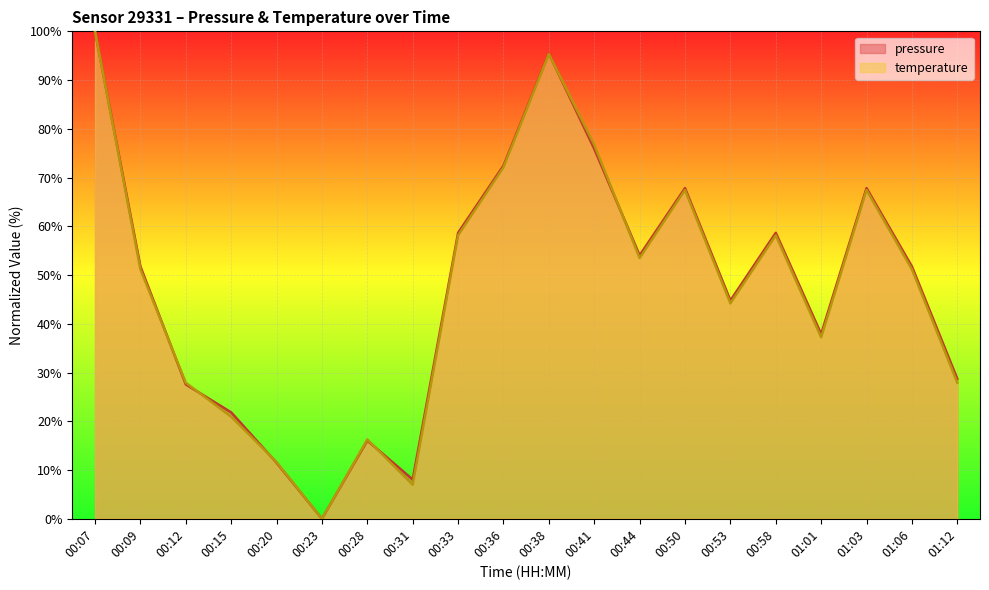

Between 00:50 and 00:58, which series saw the biggest shift?

temperature